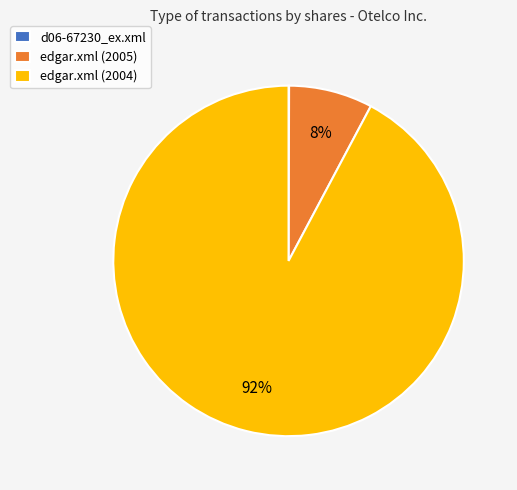

What is the largest slice in the pie chart?

edgar.xml (2004)